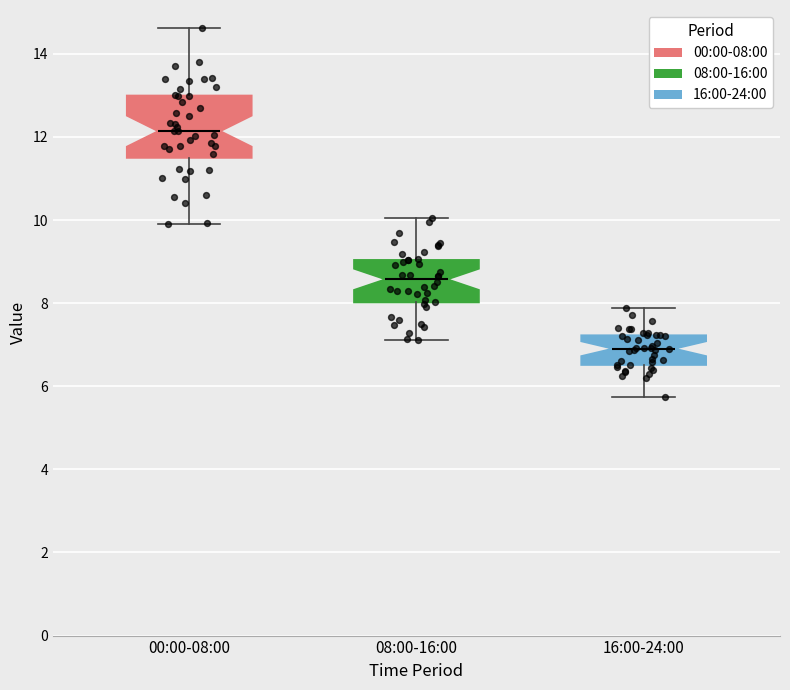

Where does the median line of the box for 08:00-16:00 sit on the y-axis? The values are not printed on the chart, so give them approximately, as read against the axis.

8.6